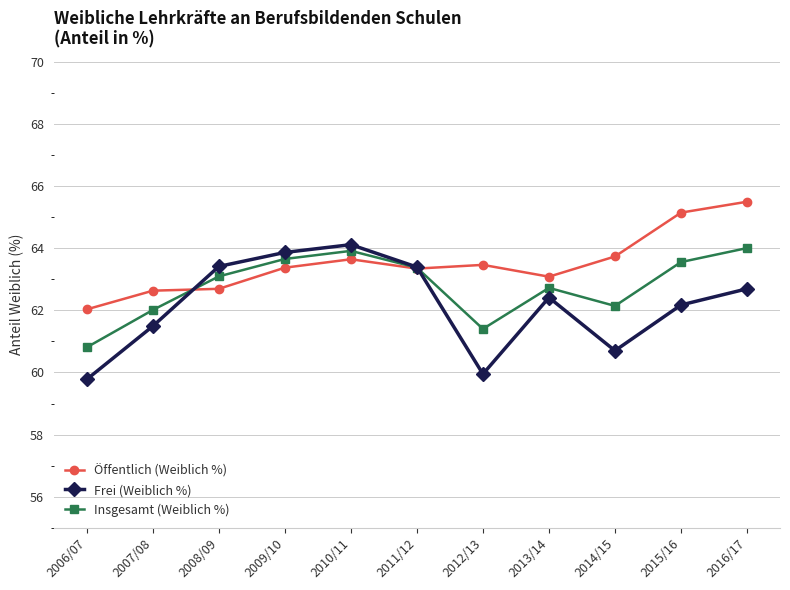

Does the chart display data point markers on the line(s)?

Yes